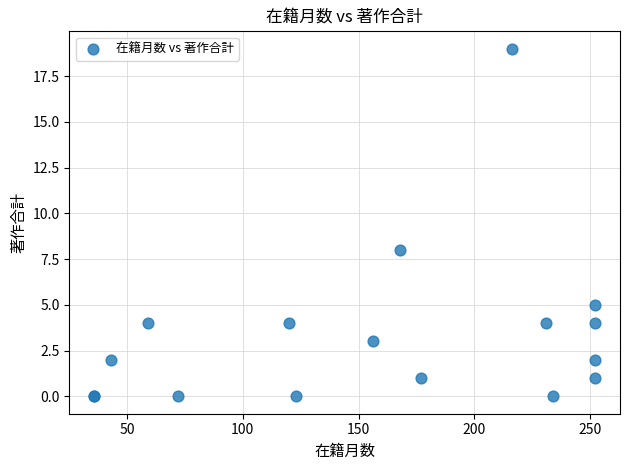

What Y value in the scatter plot is closest to 9?

8